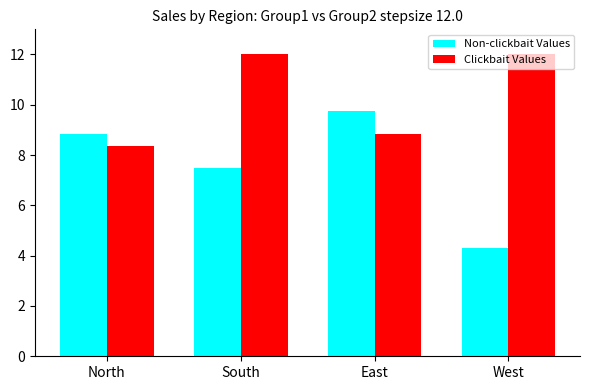

How many groups of bars are there?

4